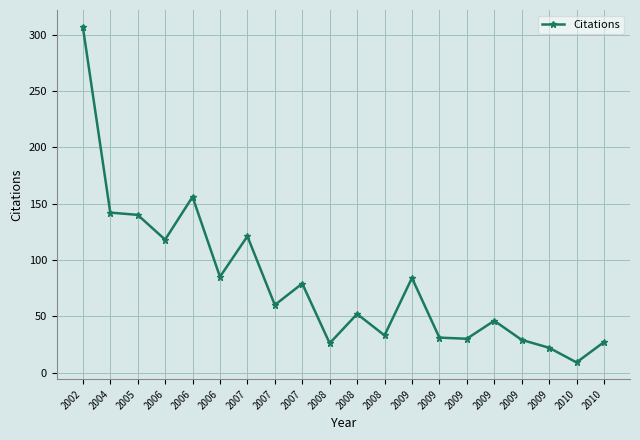

List the labels in order of value, largest first.

2002, 2006, 2004, 2005, 2007, 2006, 2006, 2009, 2007, 2007, 2008, 2009, 2008, 2009, 2009, 2009, 2010, 2008, 2009, 2010